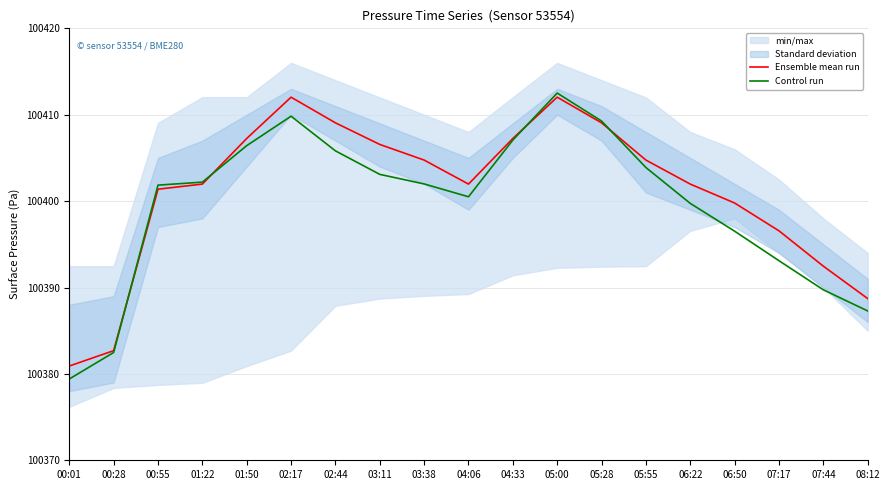

The value of Ensemble mean run at 02:44 is 100409.1. True or false?

True